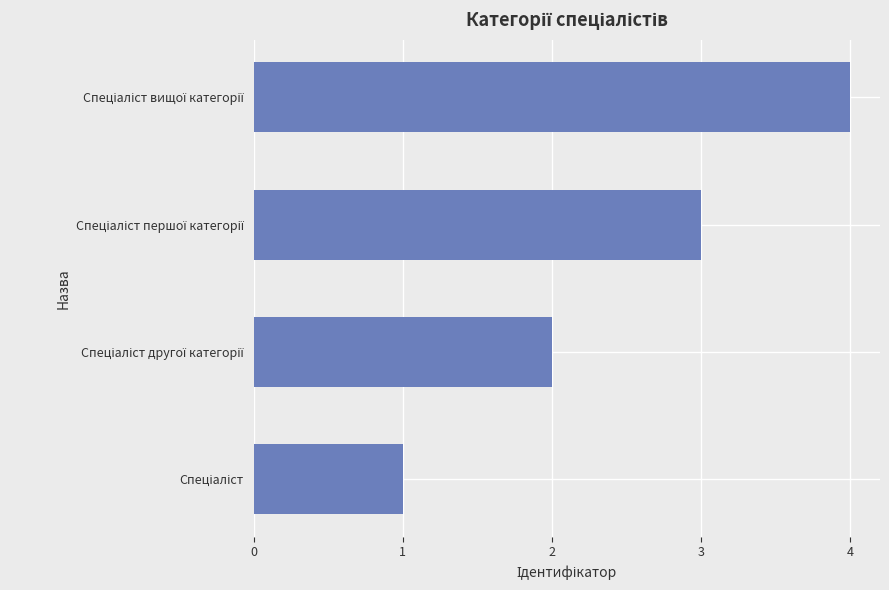

What is the sum of all values?

10